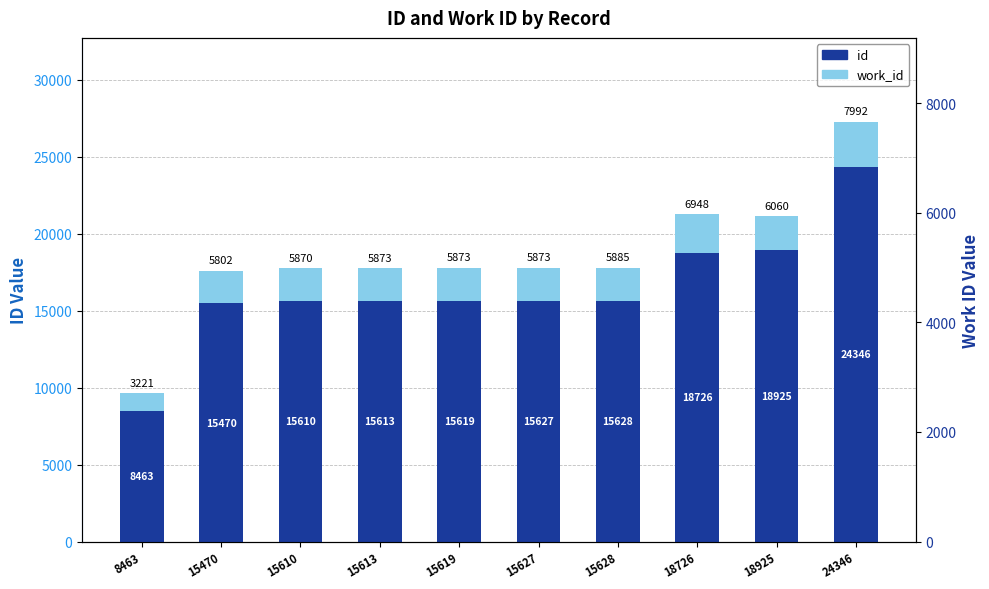

What is the difference between the work_id values at 15628 and 15627?

4.4